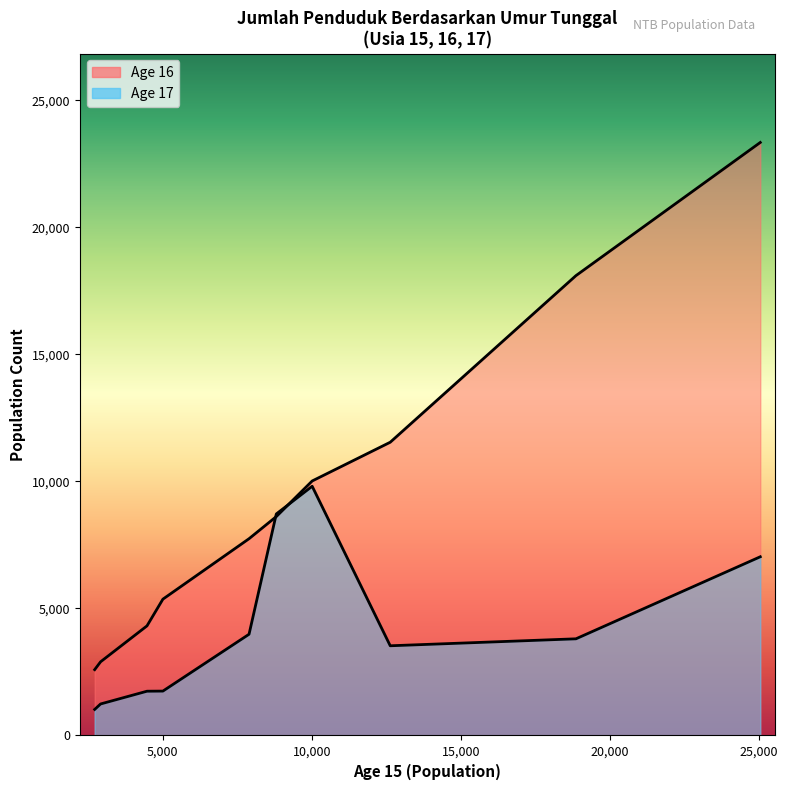

How many lines are shown in the chart?

2